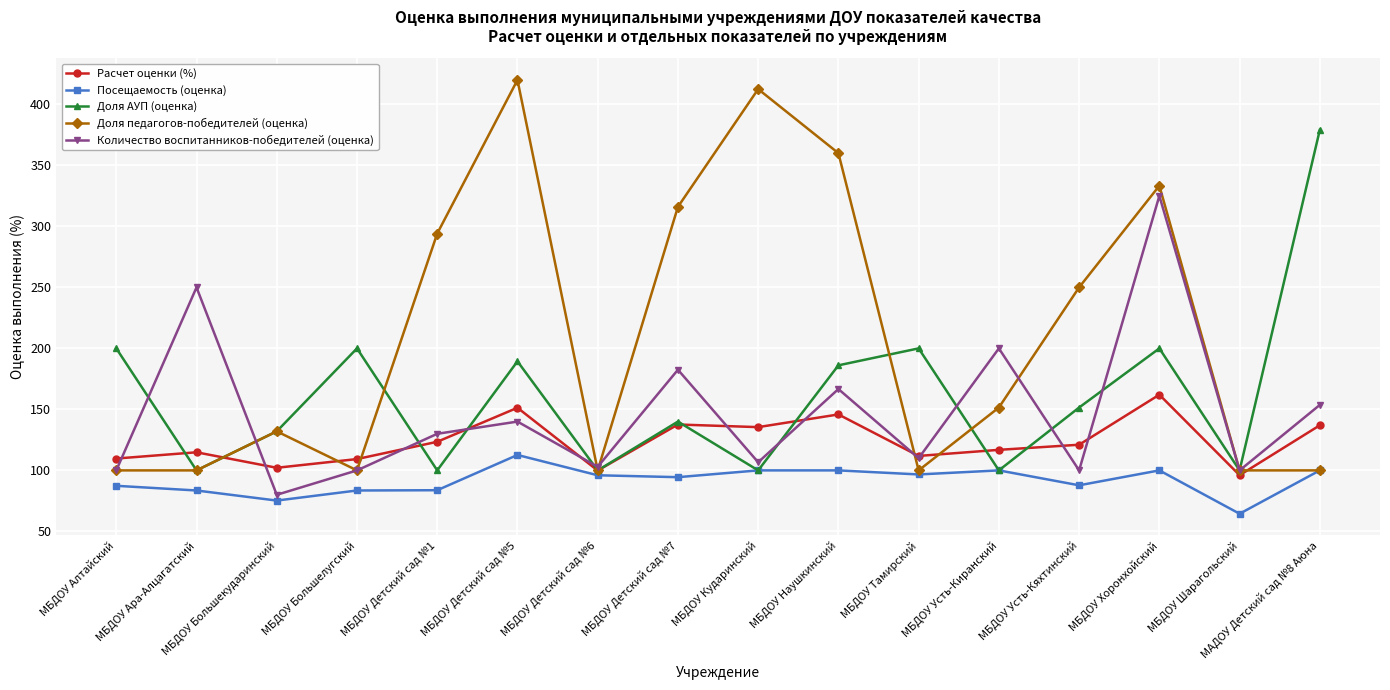

True or false: Расчет оценки (%) and Посещаемость (оценка) intersect in this chart.

False